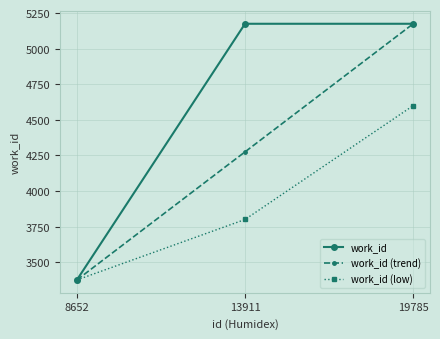

Which series changed the most between 8652 and 13911?

work_id